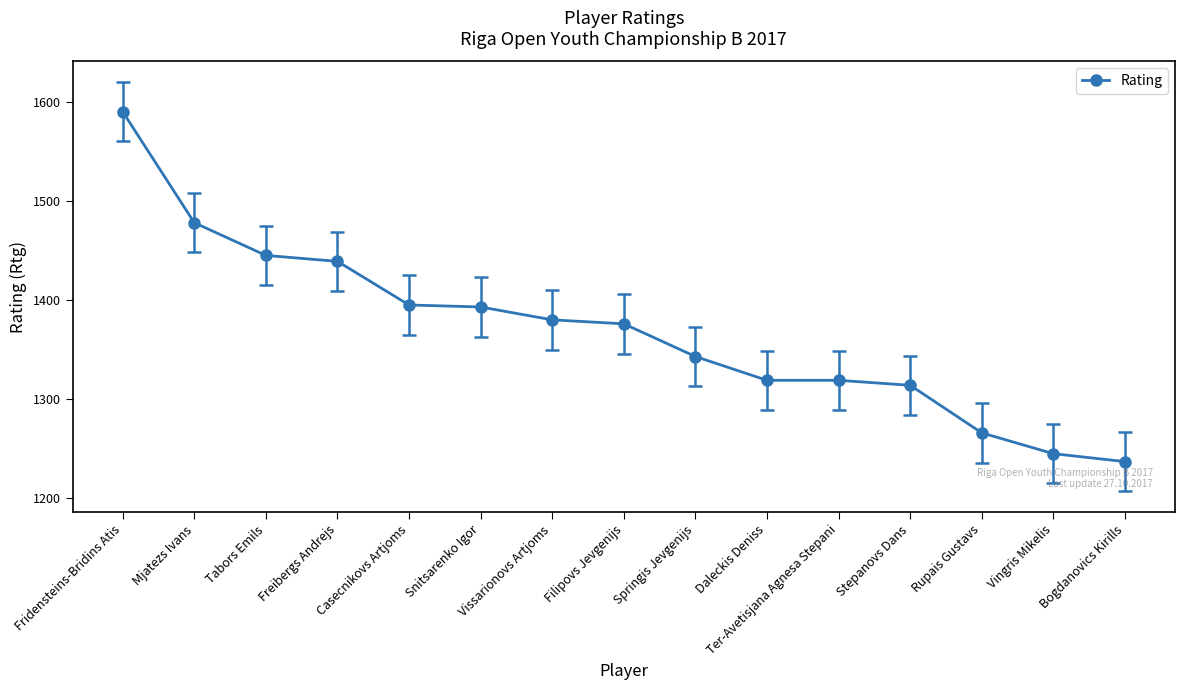

What is the sum of the values at Vingris Mikelis and Tabors Emils?

2690